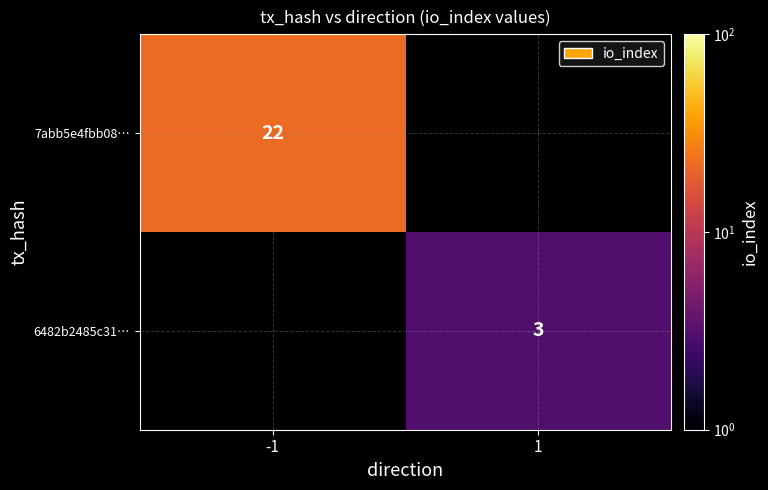

Is it true that 6482b2485c31… equals 1 at 1?

False